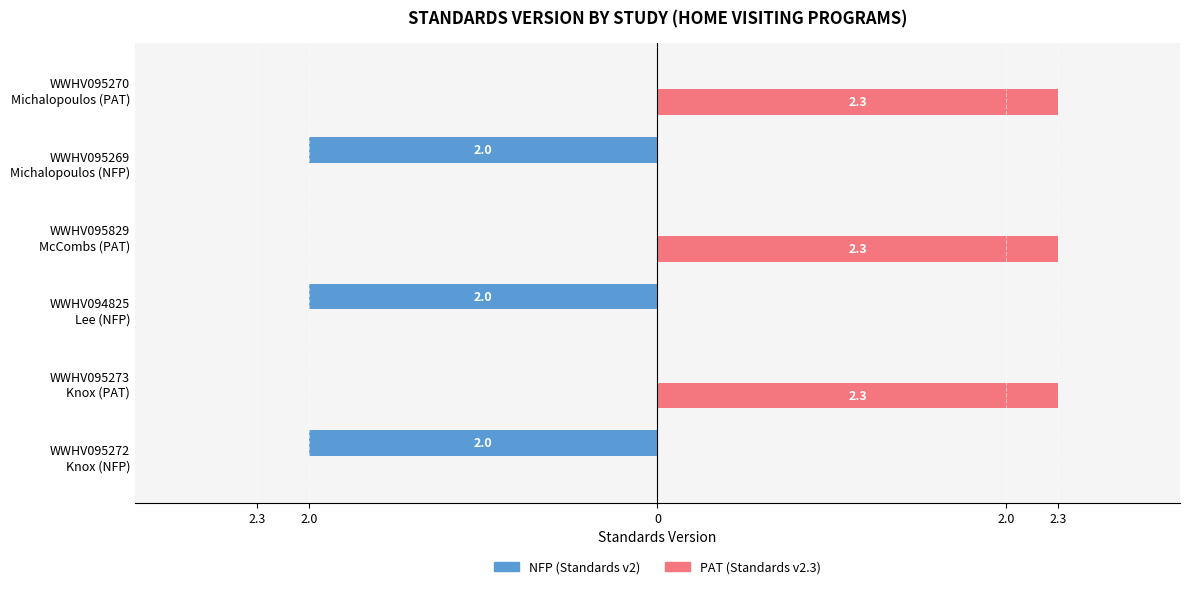

What are all the series names shown in the legend?

NFP (Standards v2), PAT (Standards v2.3)